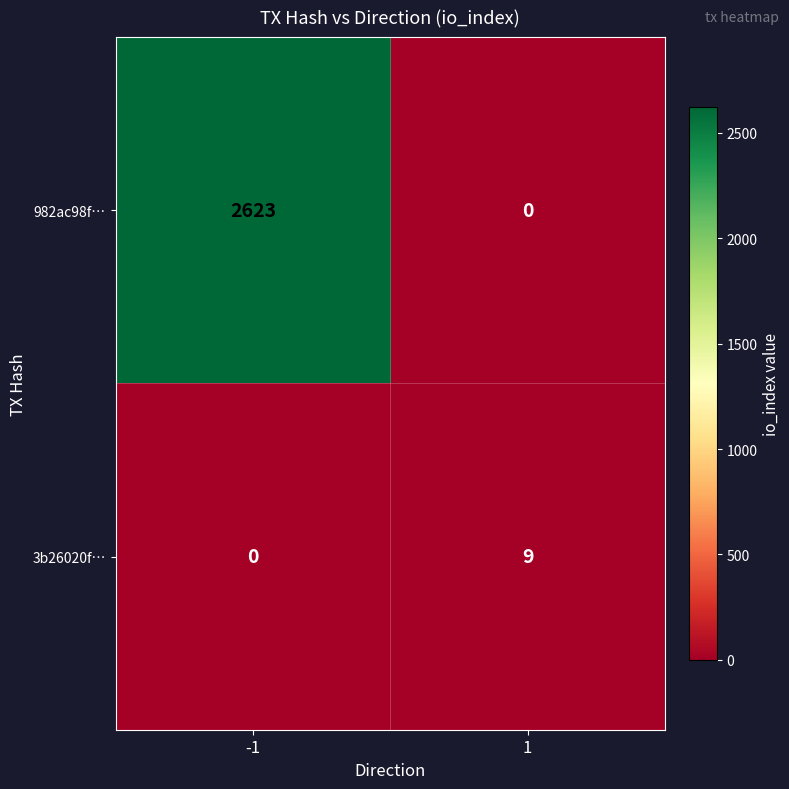

The 982ac98f… series shows 2623 at -1. True or false?

True